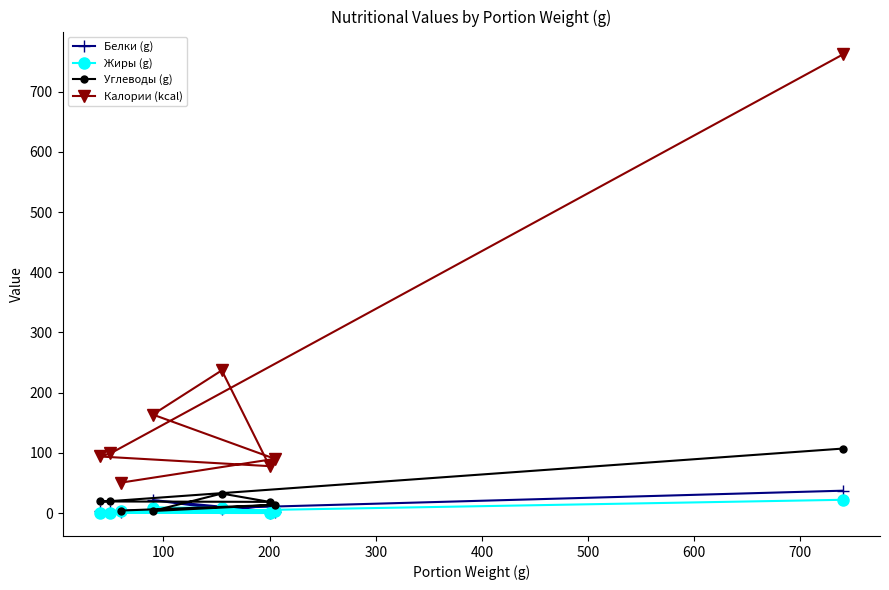

Rank the series by their maximum value, from lowest to highest.

Жиры (g), Белки (g), Углеводы (g), Калории (kcal)